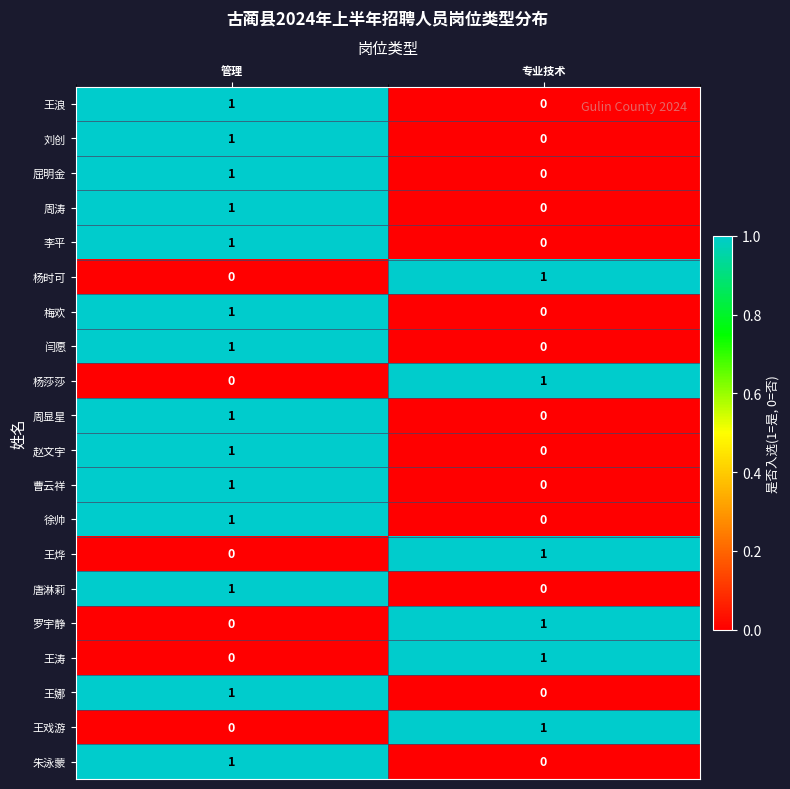

At which label does 唐淋莉 reach its peak?

管理